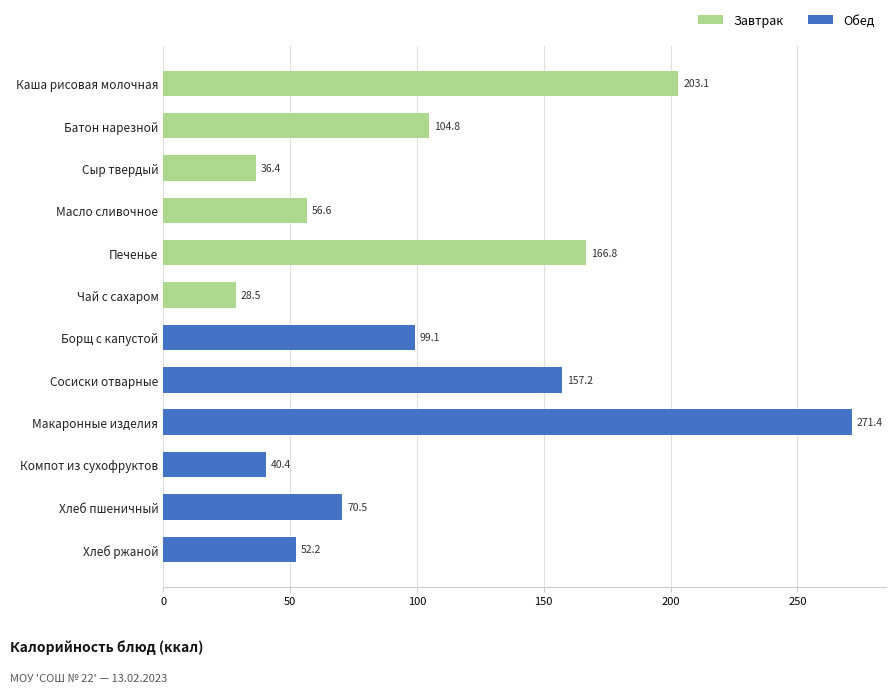

Count the number of categories in the chart.

12